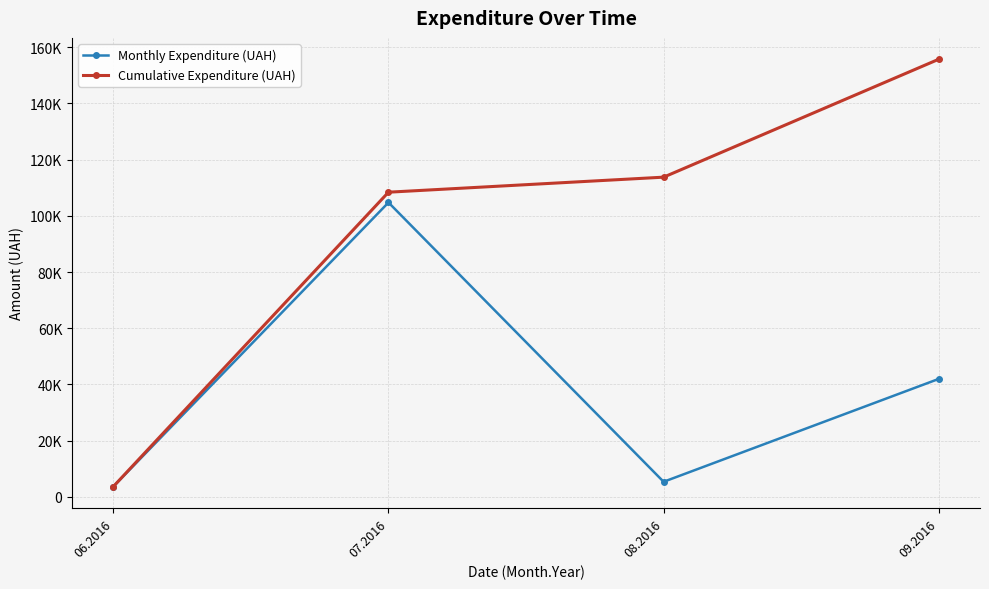

Is this an area chart (filled region under the line)?

No